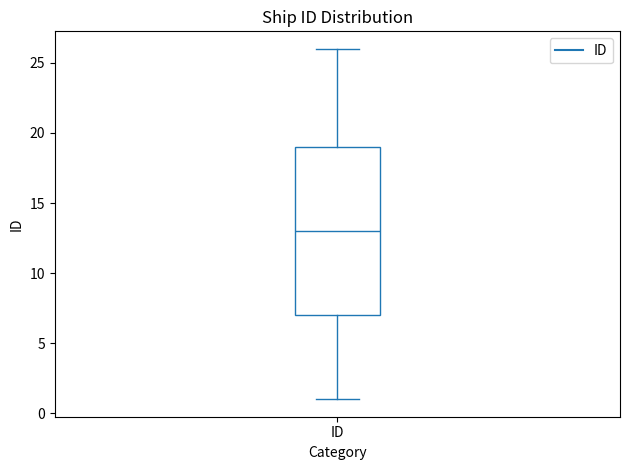

Where is the lower edge of the box for ID on the y-axis? The values are not printed on the chart, so give them approximately, as read against the axis.

7